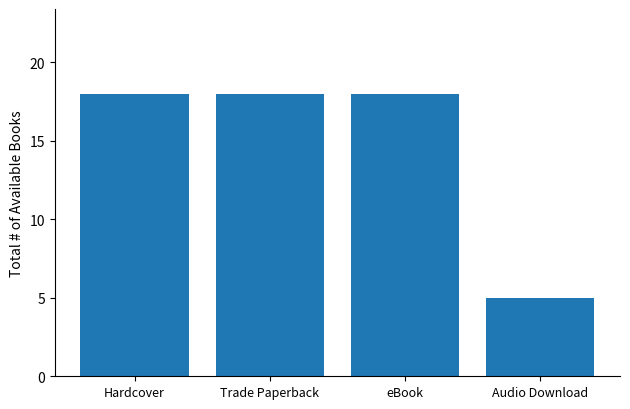

Count the number of categories in the chart.

4